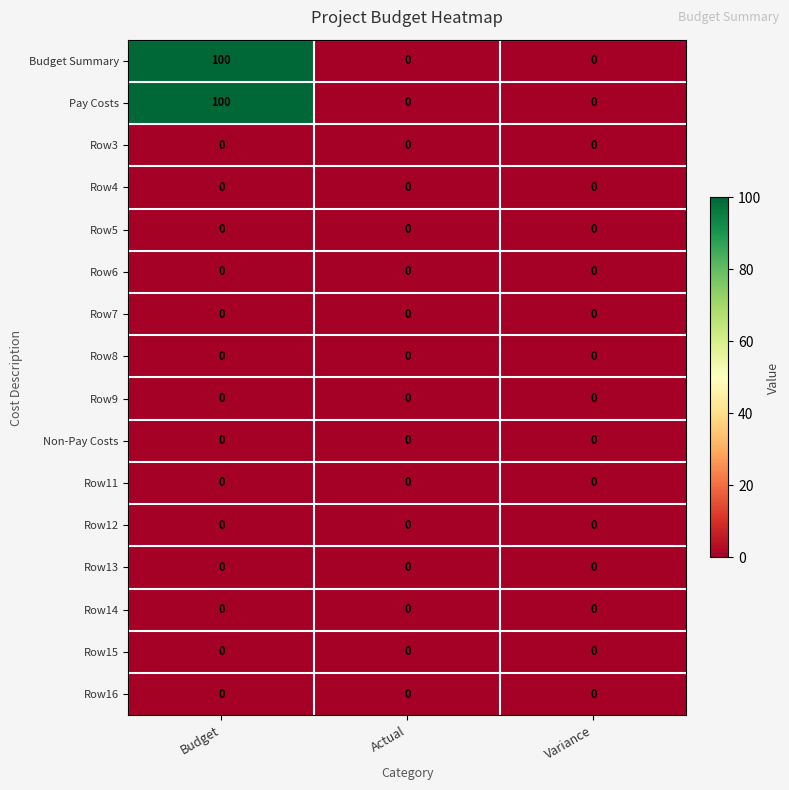

The Row4 series shows 0 at Budget. True or false?

True